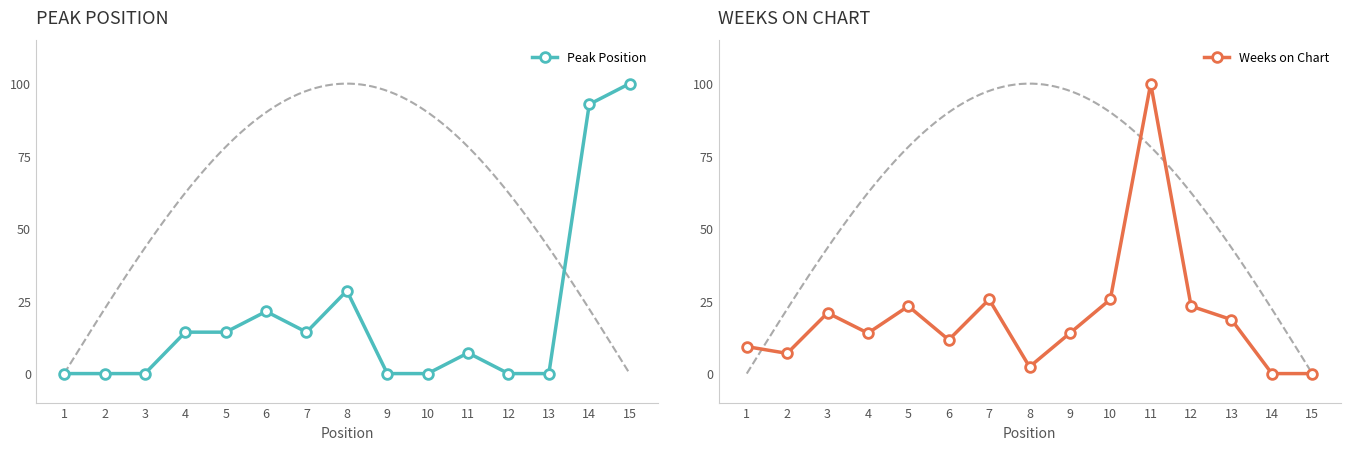

Is this an area chart (filled region under the line)?

No